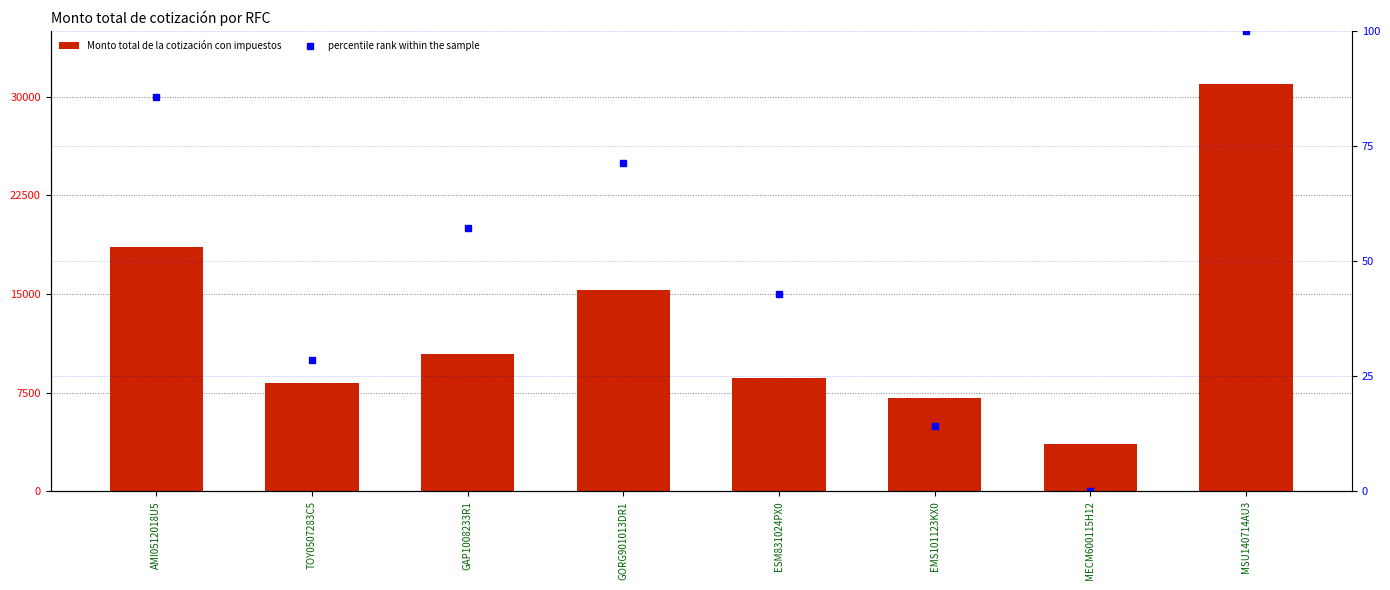

What is the spread (max minus min) of values at TOY0507283C5?

8210.4